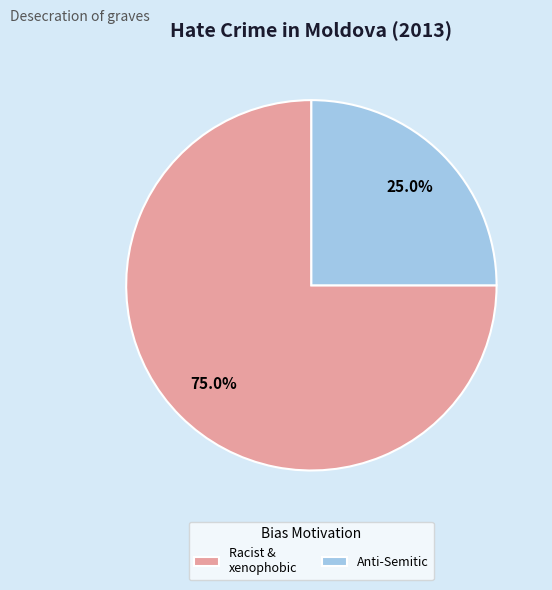

Do Racist & xenophobic and Anti-Semitic together represent more than half of the pie?

Yes